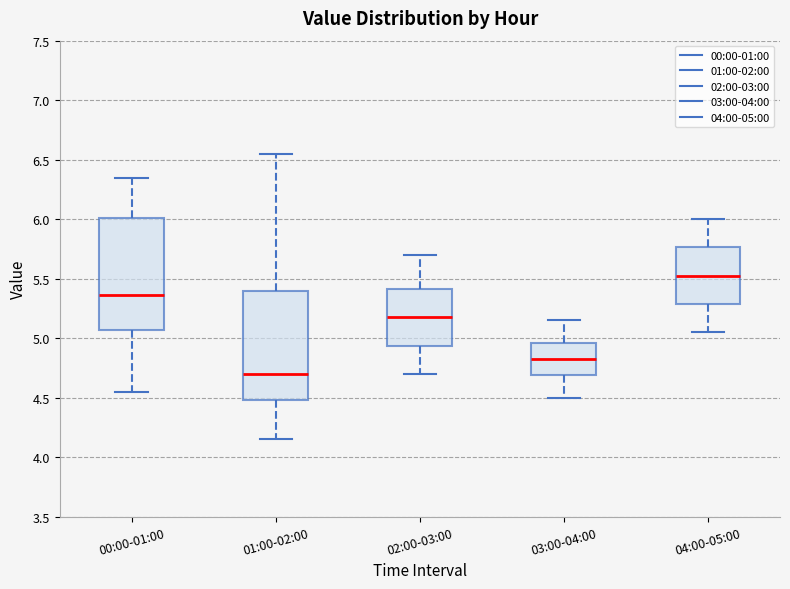

Reading left to right, read every box against the y-axis: the position of its median line, the range the box covers, and the ends of its whiskers. The values are not printed on the chart, so give them approximately, as read against the axis.

00:00-01:00: median 5.35, box 5.05 to 6.00, whiskers 4.55 to 6.35
01:00-02:00: median 4.70, box 4.50 to 5.40, whiskers 4.15 to 6.55
02:00-03:00: median 5.20, box 4.95 to 5.40, whiskers 4.70 to 5.70
03:00-04:00: median 4.85, box 4.70 to 4.95, whiskers 4.50 to 5.15
04:00-05:00: median 5.55, box 5.30 to 5.75, whiskers 5.05 to 6.00